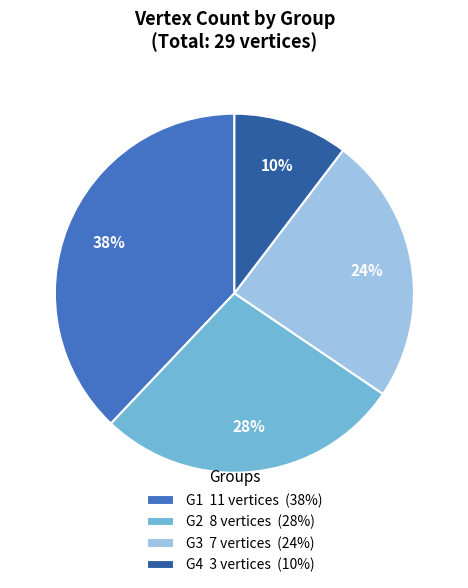

To the nearest percent, what is the difference between the largest and smallest slice percentages?

28%